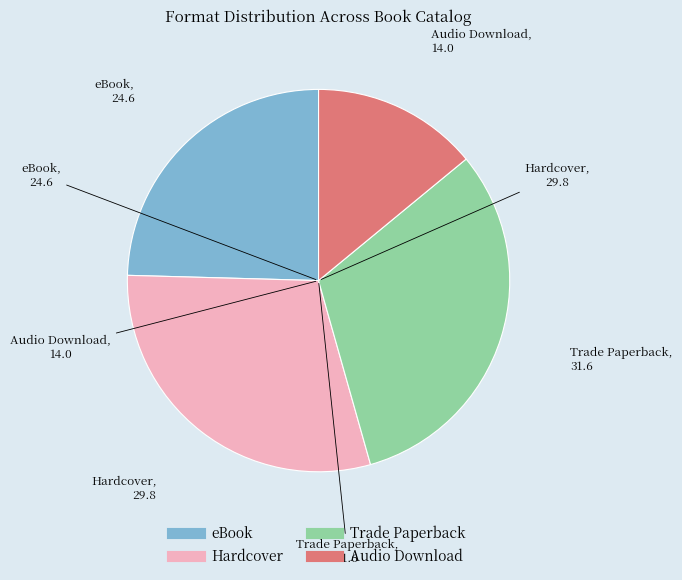

Is there any slice that represents more than half of the pie?

No